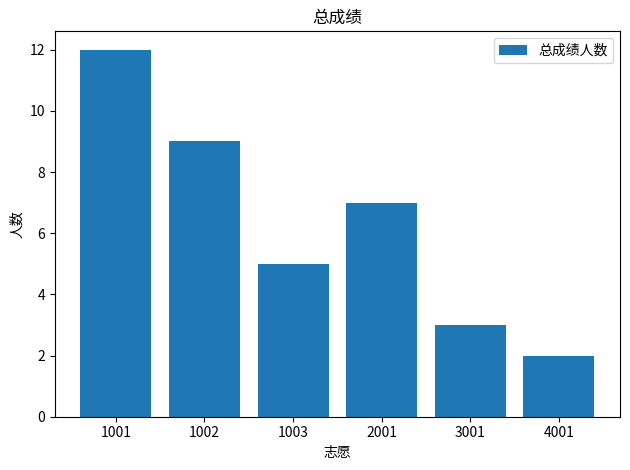

How many values are between 3 and 9?

4